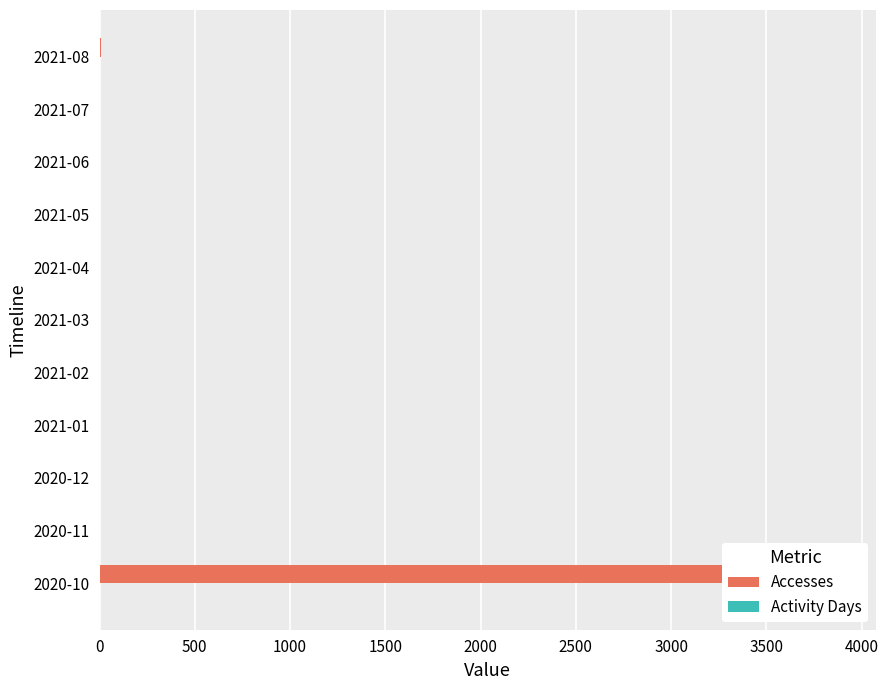

What is the average value of the Accesses series?

354